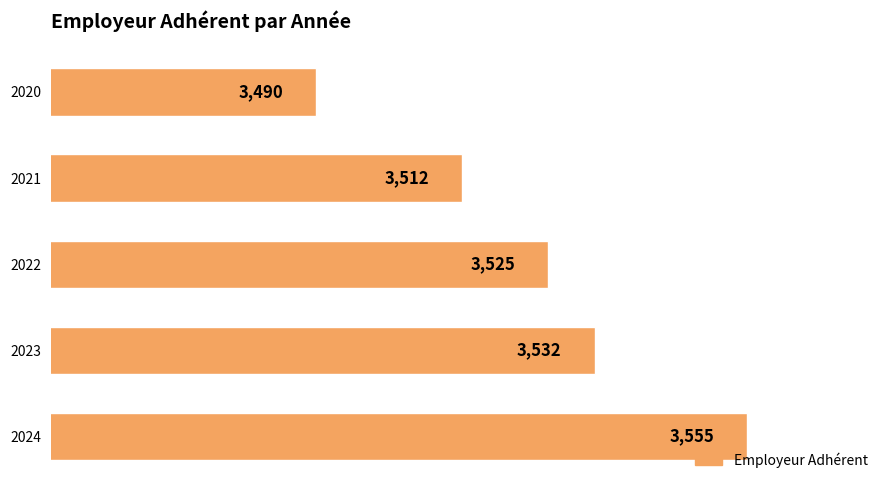

Count the values in the range 3512 to 3532.

3